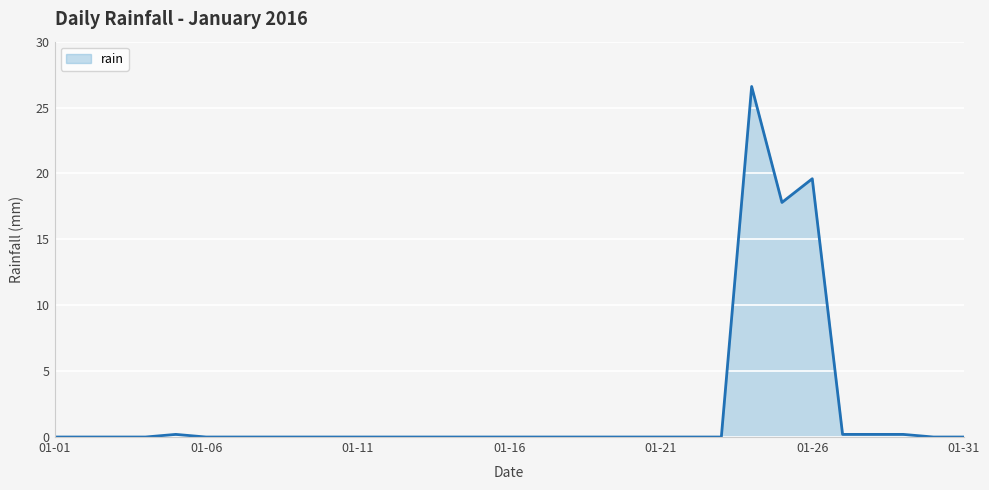

What is the maximum value shown in the chart?

26.6